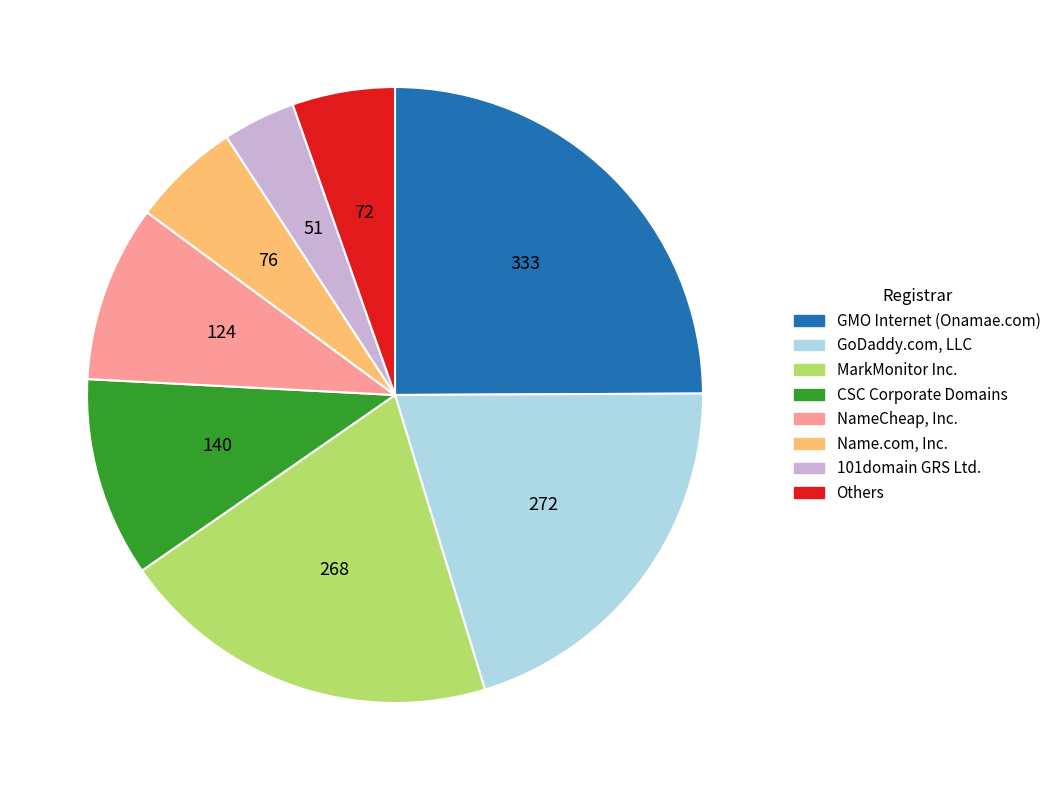

Which slice is the largest?

GMO Internet (Onamae.com)